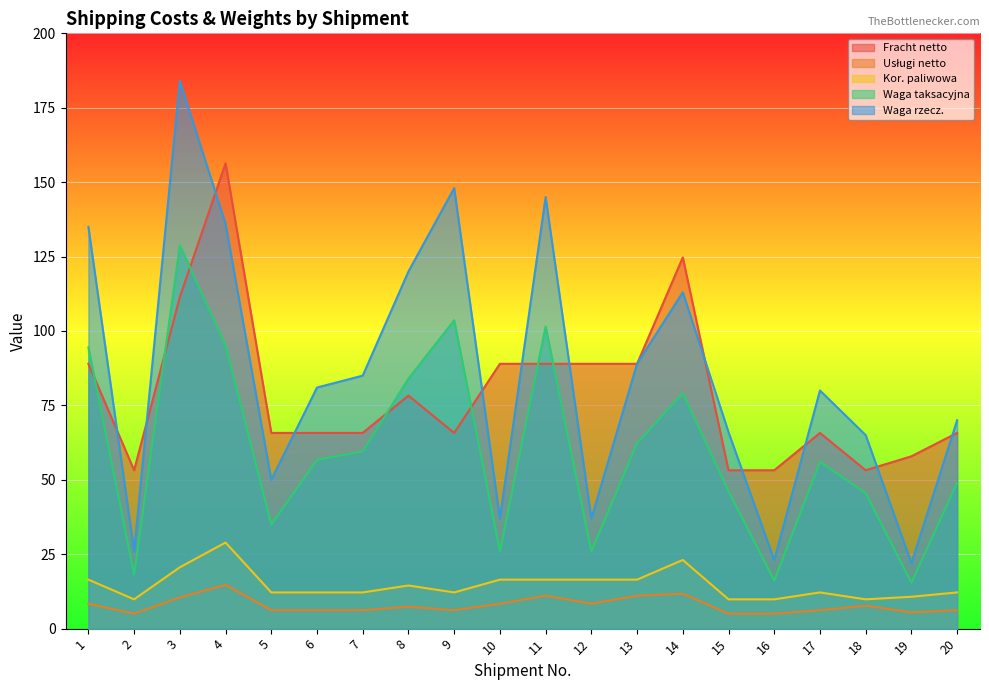

What is the value of the Kor. paliwowa point at the 5th from the left?

12.2